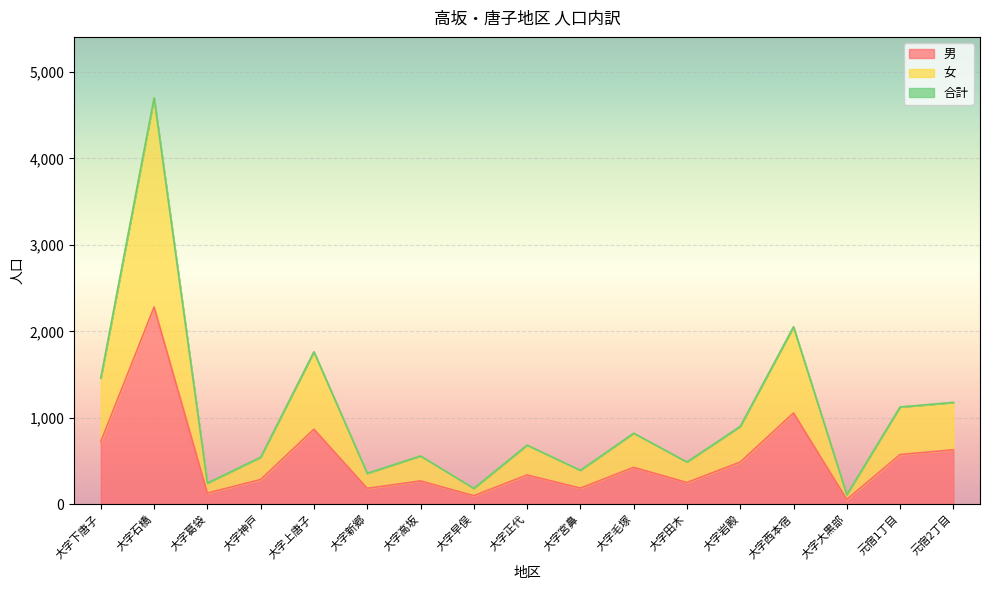

How many lines are shown in the chart?

3